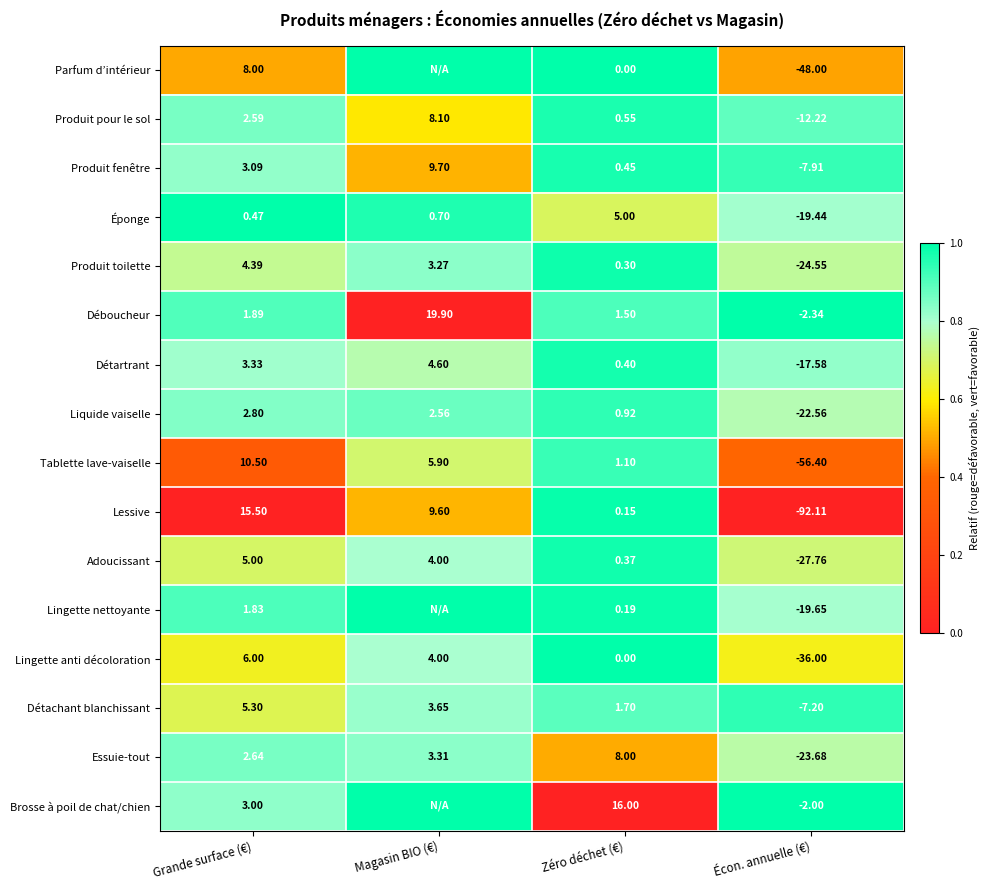

Is the value of Lingette anti décoloration at Grande surface (€) greater than the value of Adoucissant at Zéro déchet (€)?

Yes